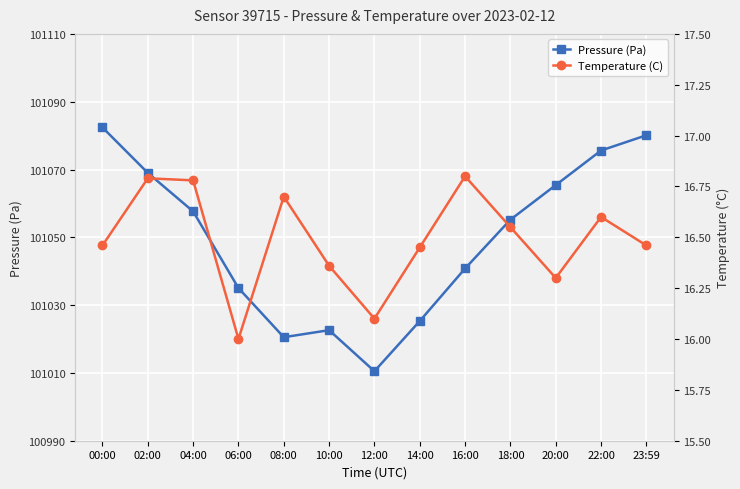

What is the sum of the Pressure (Pa) values at 20:00 and 00:00?

202147.8